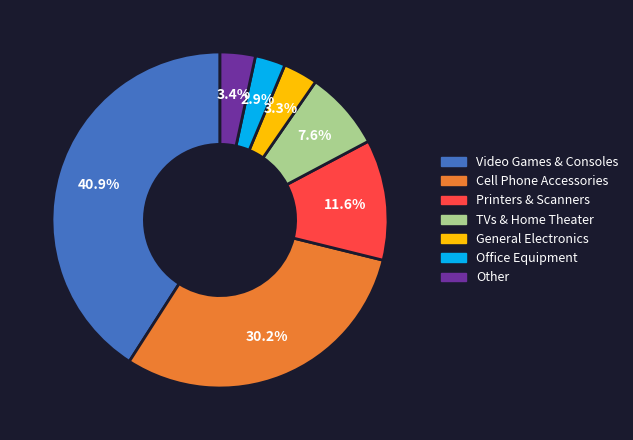

Count the number of slices in the pie.

7